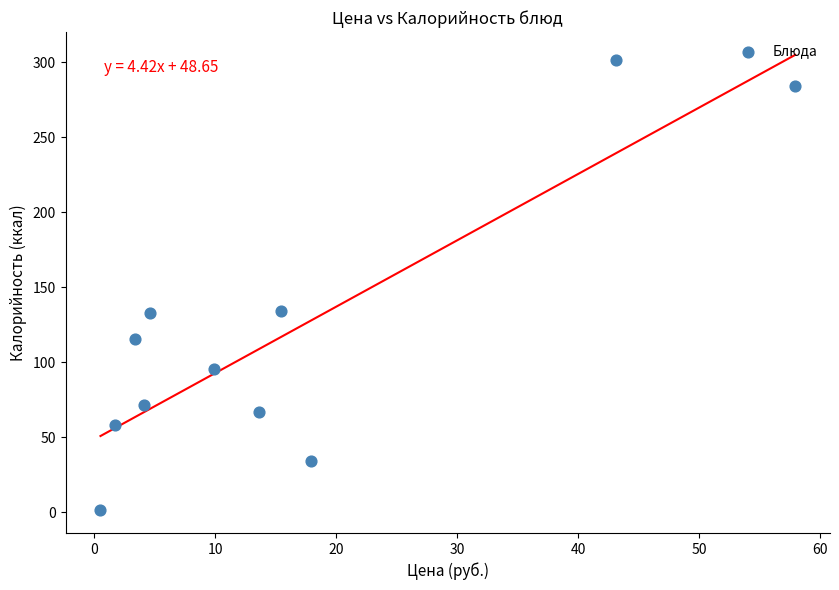

What is the average Y value?

117.8